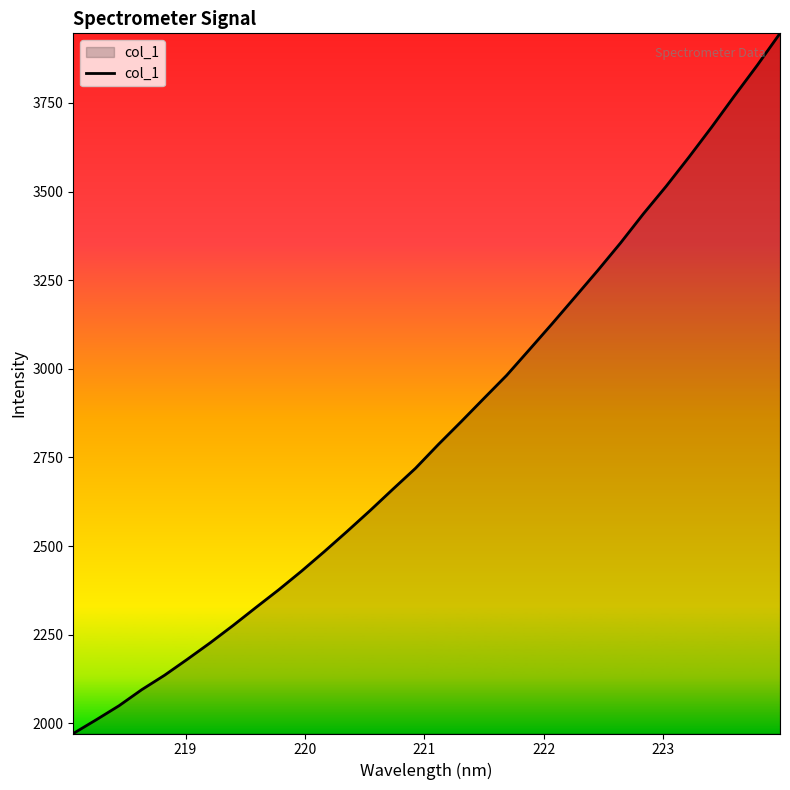

What is the greatest value displayed?

3946.3